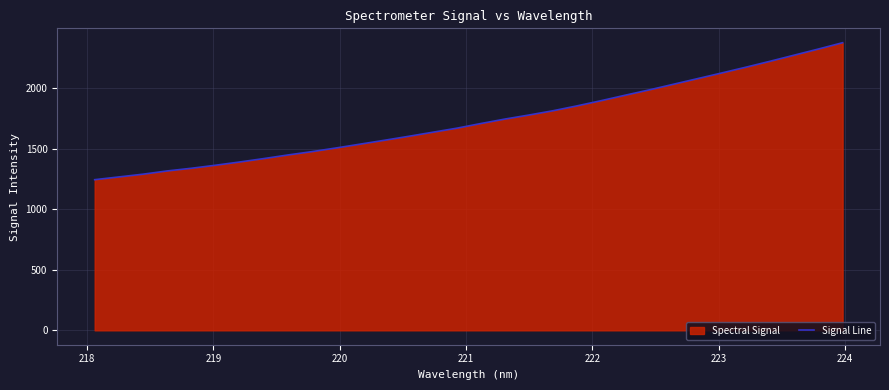

Reading left to right, transcribe all the data shown in this chart.

1244.9	1267.6	1290.3	1317.1	1339.2	1364.2	1391.0	1419.2	1449.0	1476.8	1507.0	1538.8	1570.6	1603.2	1636.8	1670.4	1709.2	1746.0	1779.5	1815.0	1855.6	1898.5	1943.8	1987.8	2034.4	2080.8	2127.5	2175.1	2223.9	2274.4	2324.8	2376.7